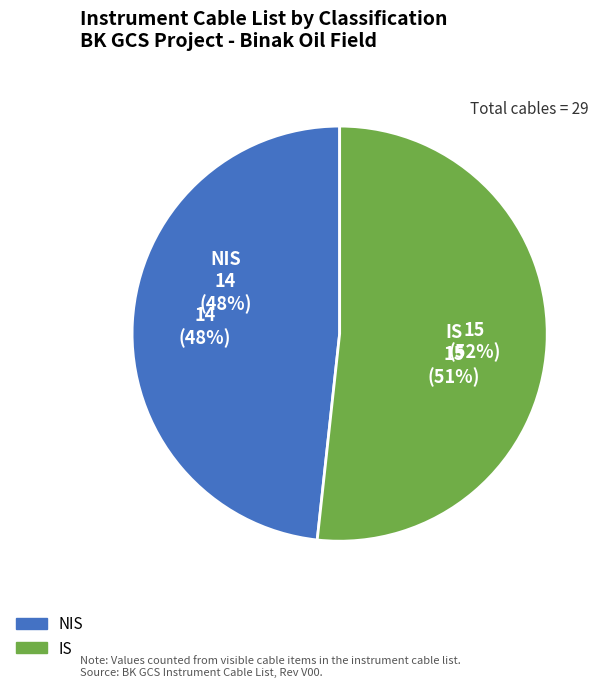

What is the largest slice in the pie chart?

IS